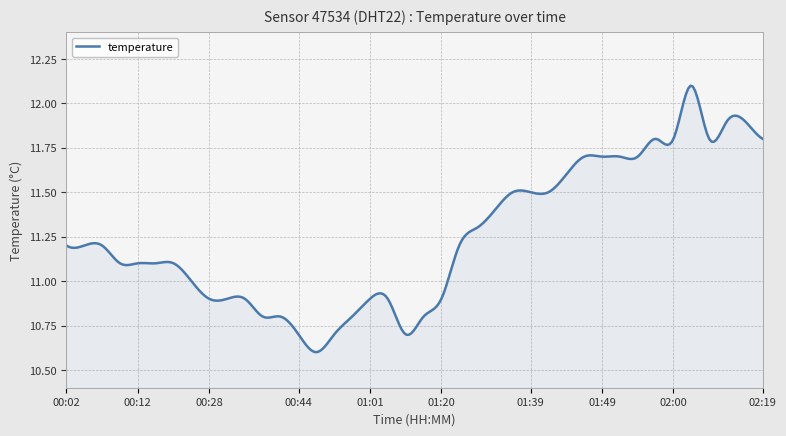

True or false: there are more than 2 points higher than both neighbors.

True